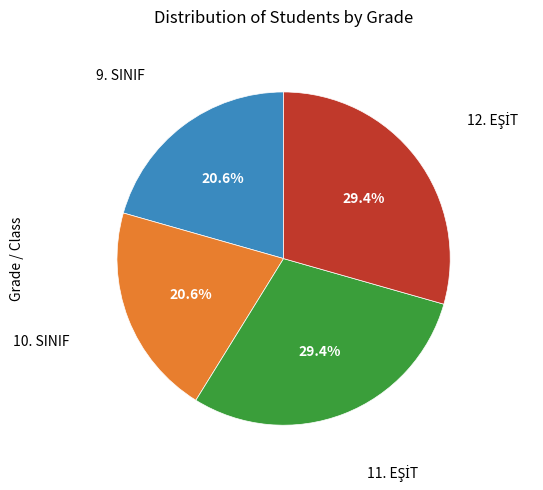

Is there any slice that represents more than half of the pie?

No